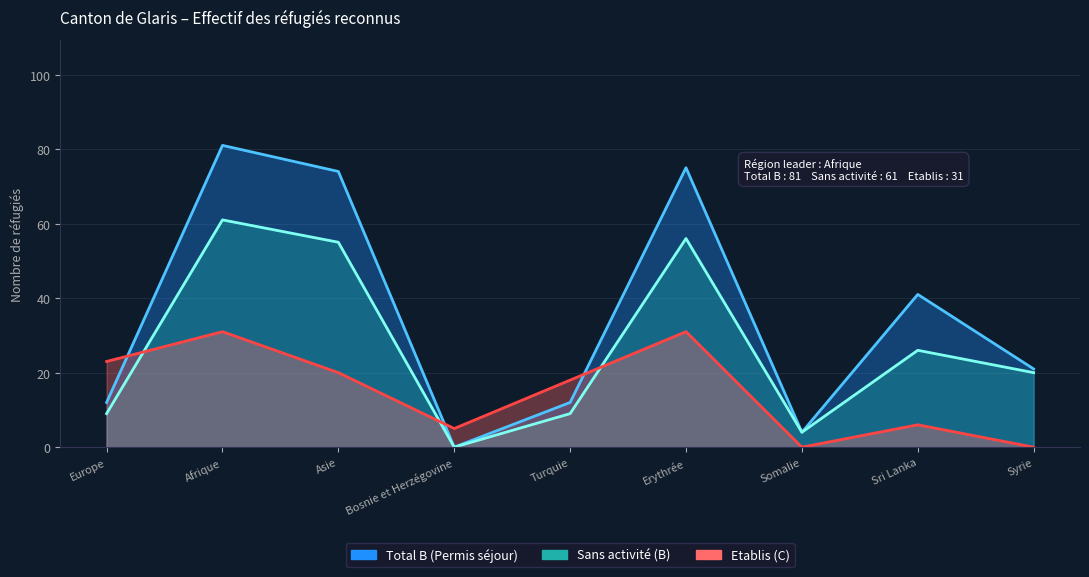

What is the total value across all series at Syrie?

41